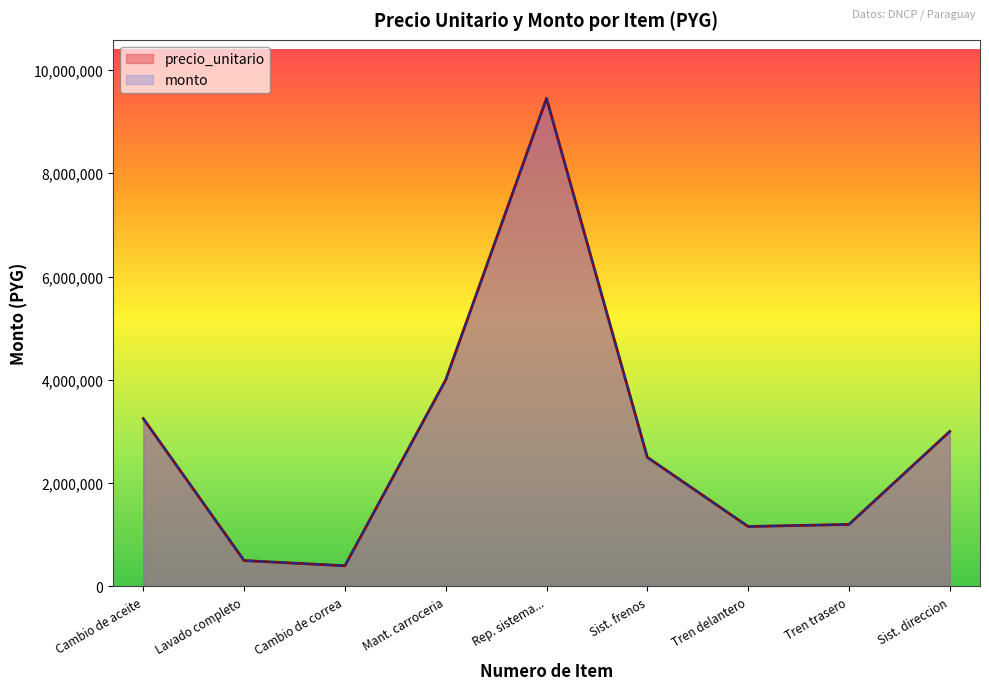

Does the chart display data point markers on the line(s)?

No